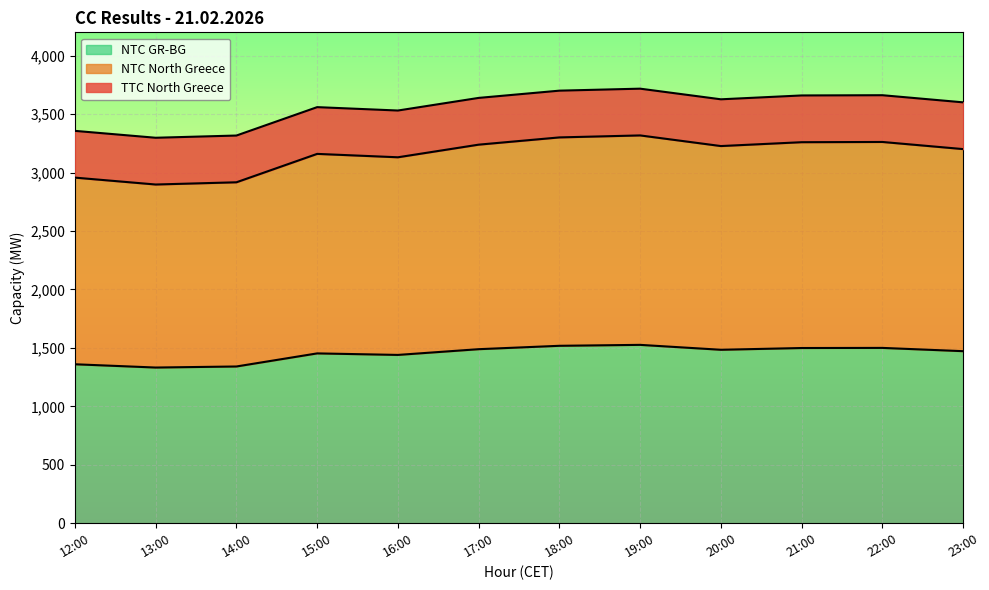

Which has a higher value, 12:00 or 23:00?

23:00